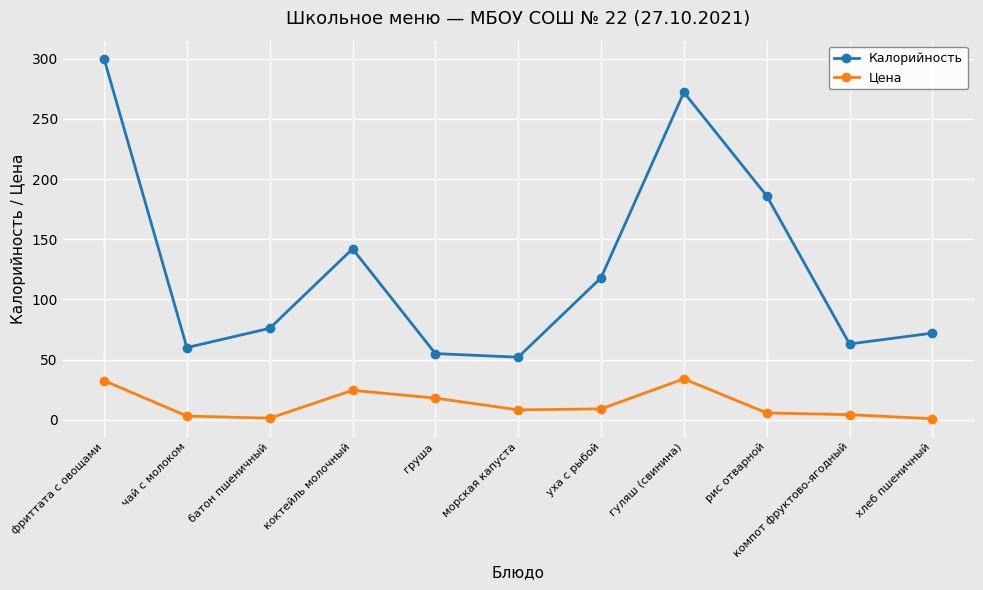

At which category does Калорийность reach its first local peak?

коктейль молочный